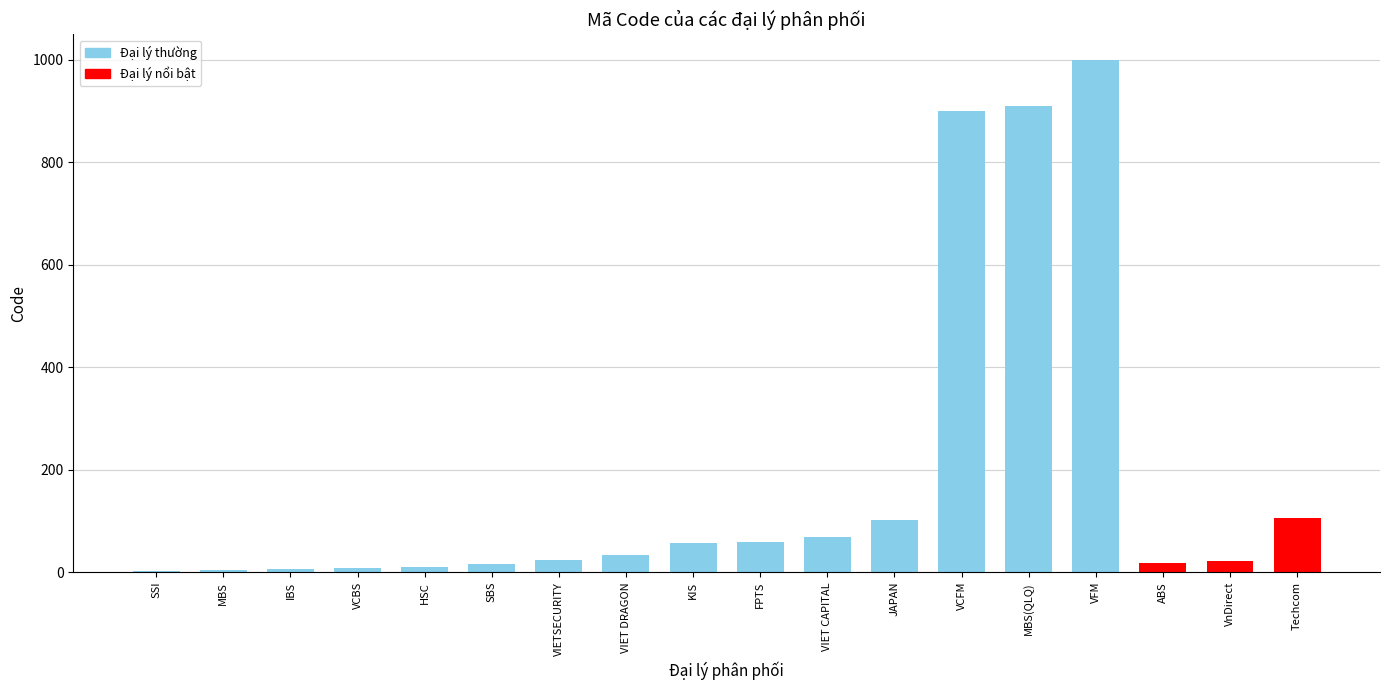

Reading left to right, extract all data points from this chart.

SSI=3	MBS=5	IBS=7	VCBS=9	HSC=11	SBS=17	VIETSECURITY=23	VIET DRAGON=33	KIS=57	FPTS=58	VIET CAPITAL=68	JAPAN=101	VCFM=900	MBS(QLQ)=909	VFM=999	ABS=18	VnDirect=21	Techcom=105